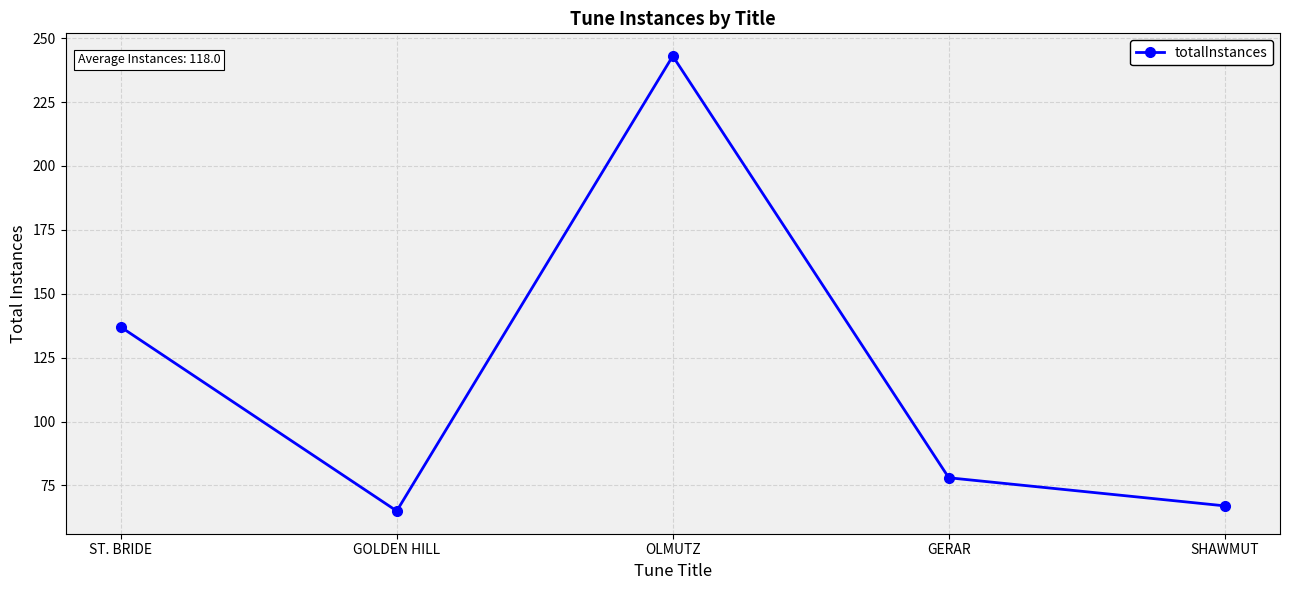

At which label is the value closest to 154?

ST. BRIDE